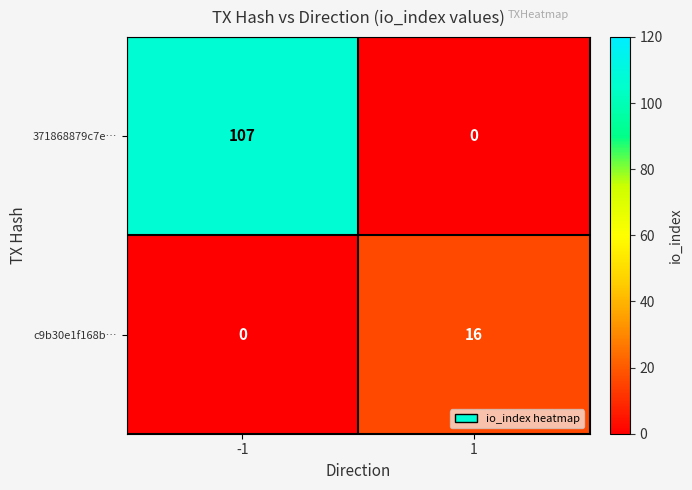

How many series are shown in this chart?

2